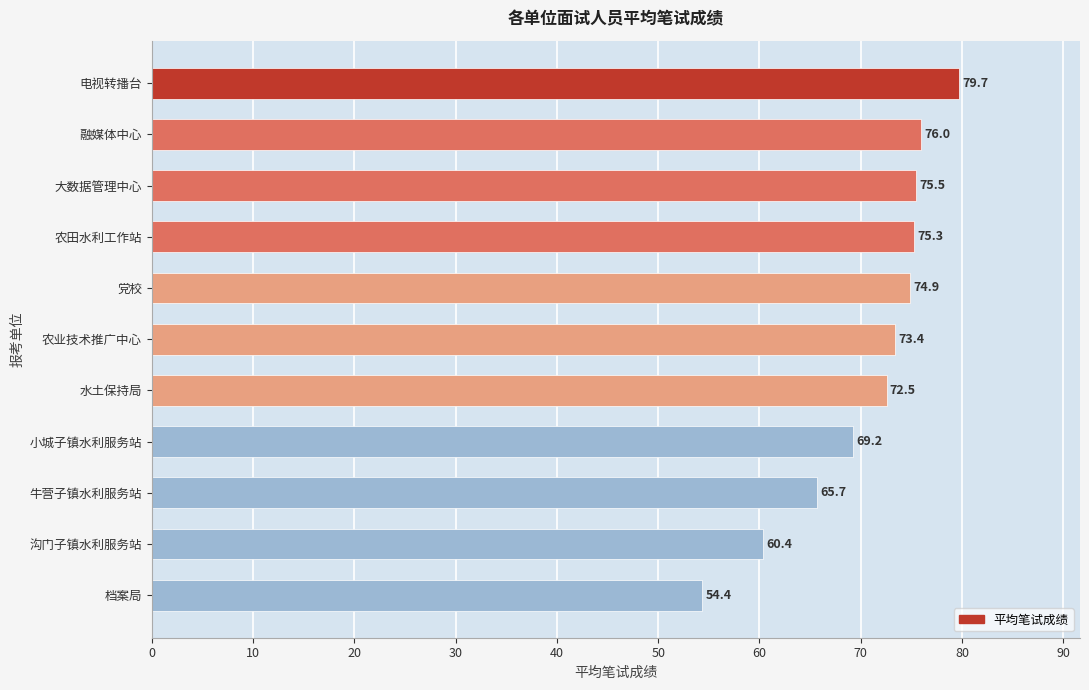

The chart shows a value of 19.7 at 党校. True or false?

False